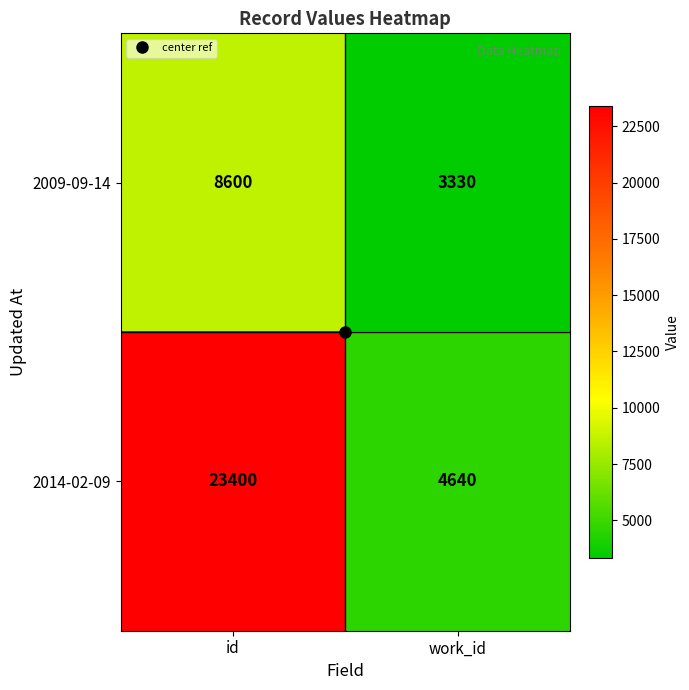

What is the minimum value for 2014-02-09?

4640